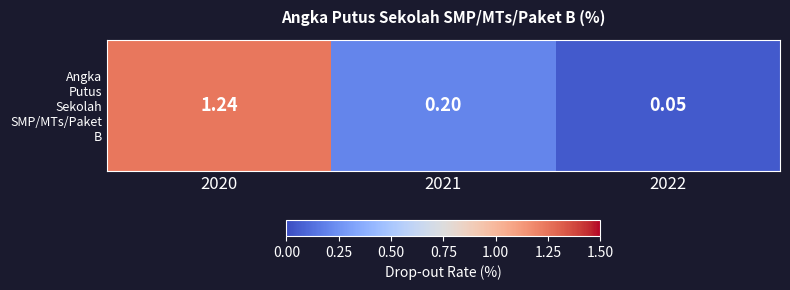

Which label corresponds to the smallest value in the chart?

2022